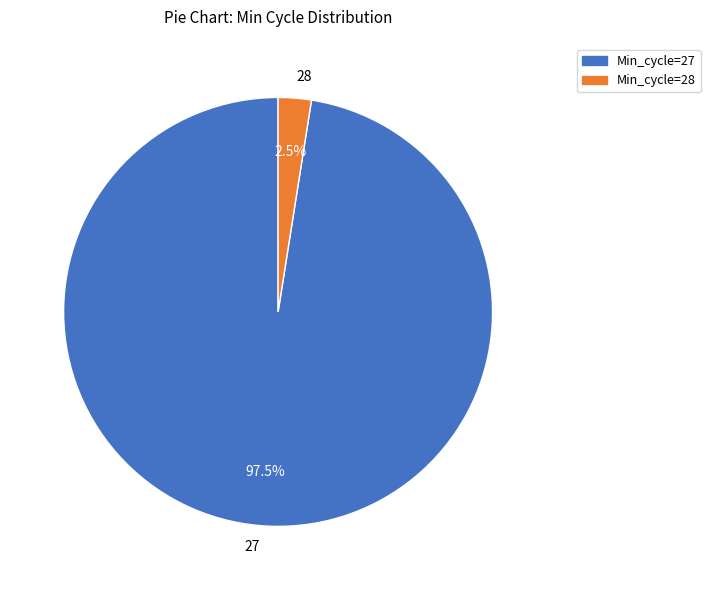

Which category has the smallest portion of the pie?

28